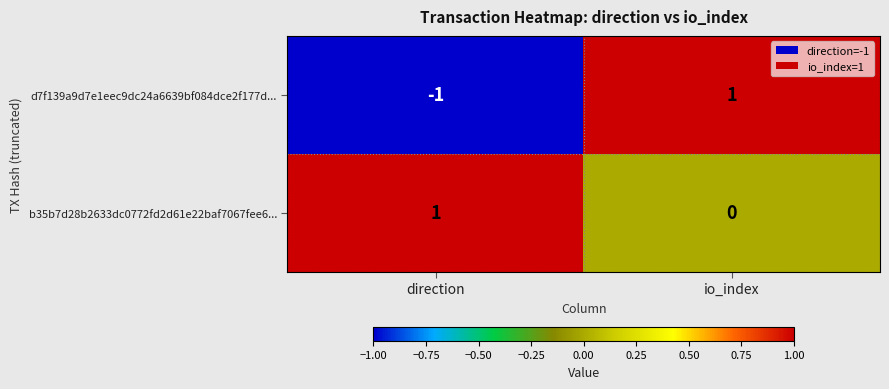

Which series has the widest spread of values?

d7f139a9d7e1eec9dc24a6639bf084dce2f177d...